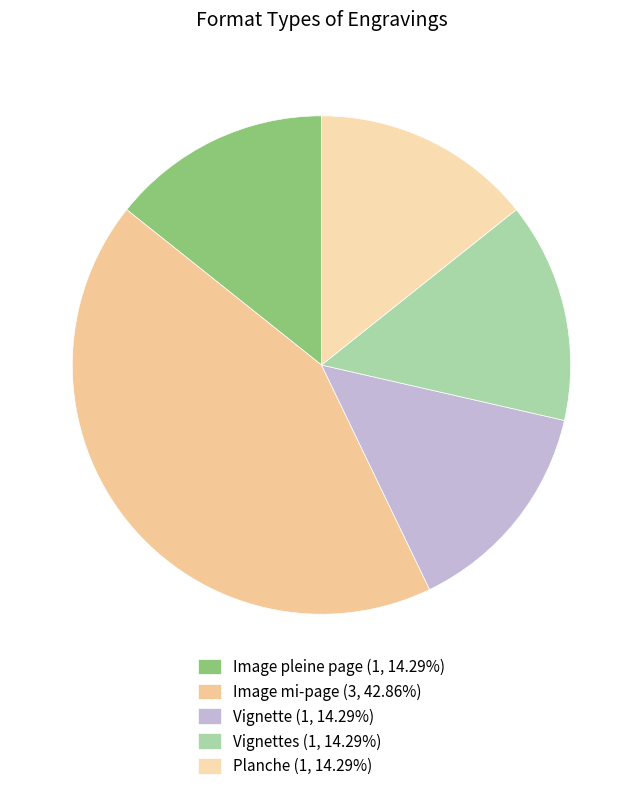

How many slices are in this pie chart?

5